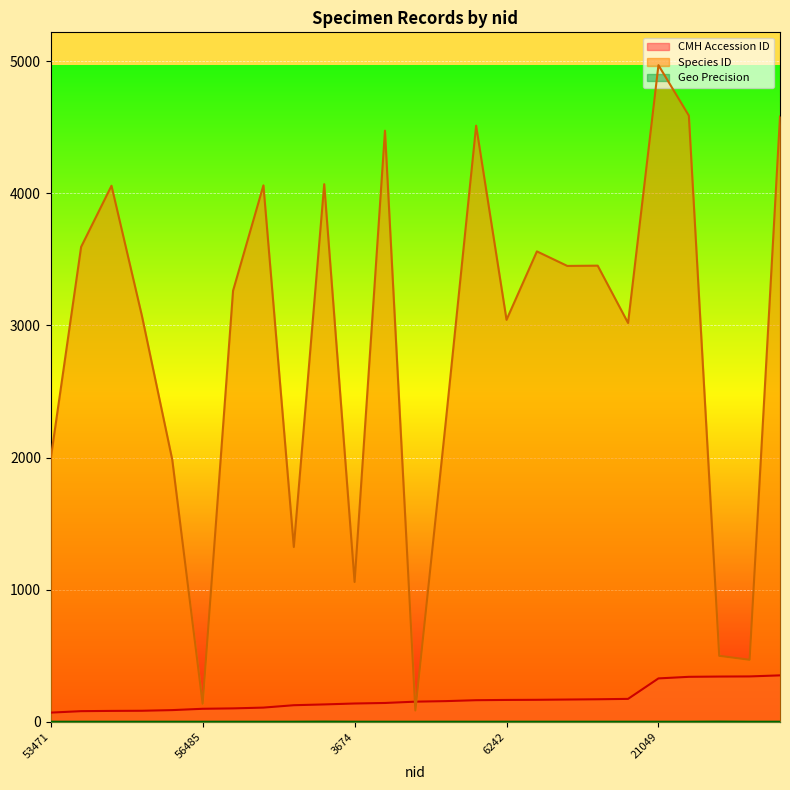

Which category has the highest value across all series?

21049